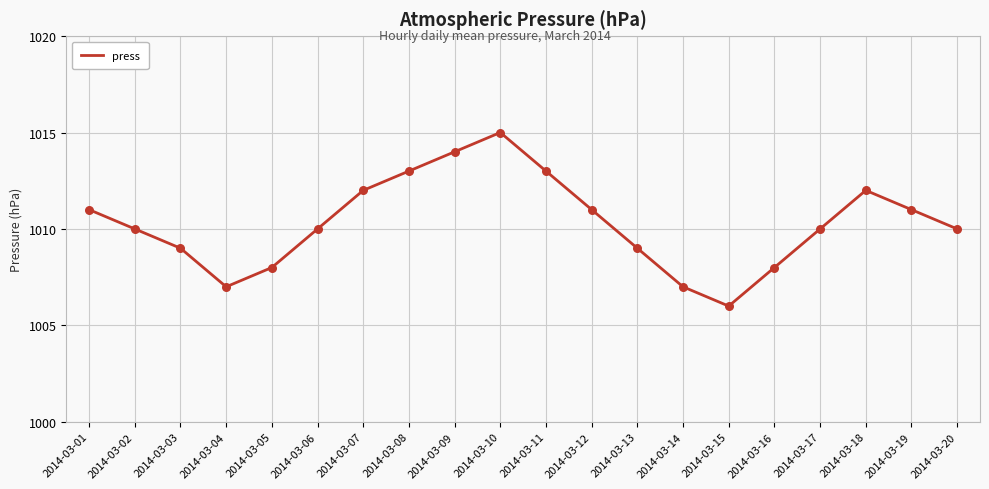

Which has a higher value, 2014-03-15 or 2014-03-11?

2014-03-11